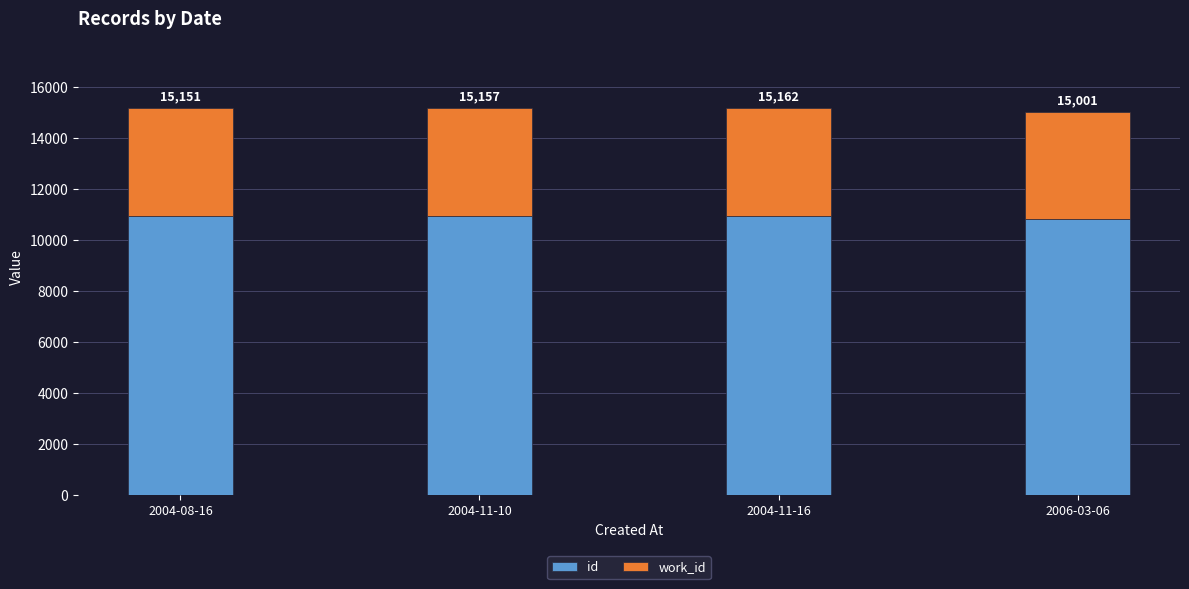

What are all the series names shown in the legend?

id, work_id